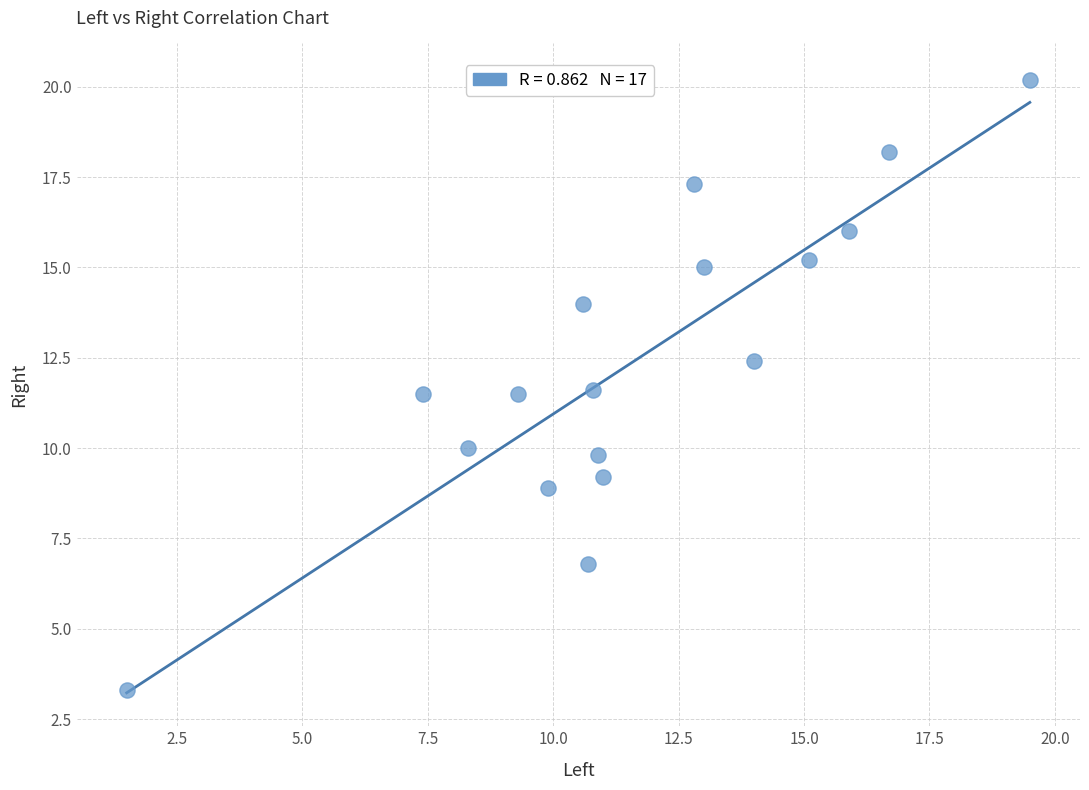

What is the range of X values (max minus min)?

18.0